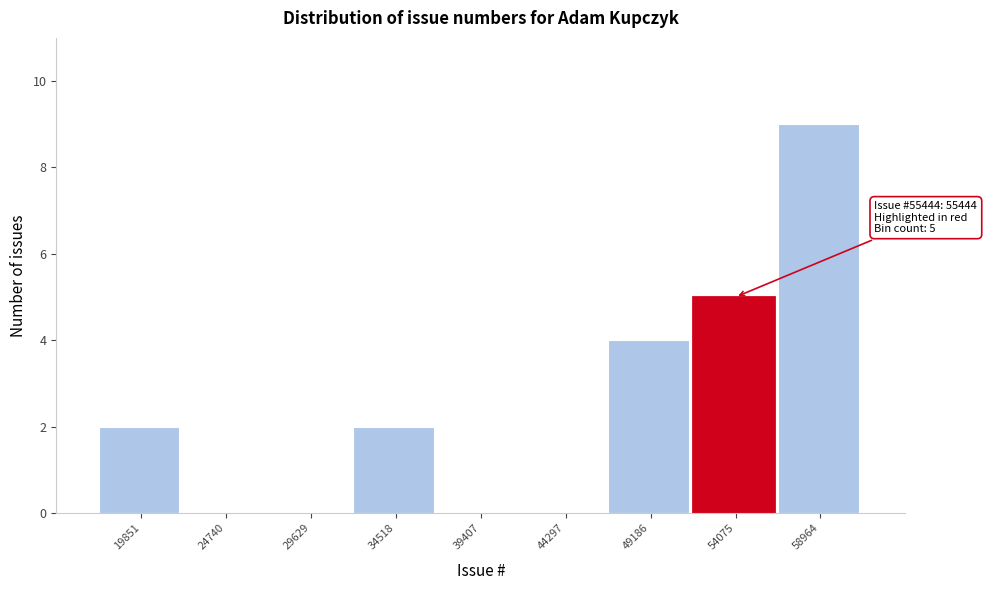

Reading left to right, what are all the values shown in this chart?

19851=2	24740=0	29629=0	34518=2	39407=0	44297=0	49186=4	54075=5	58964=9